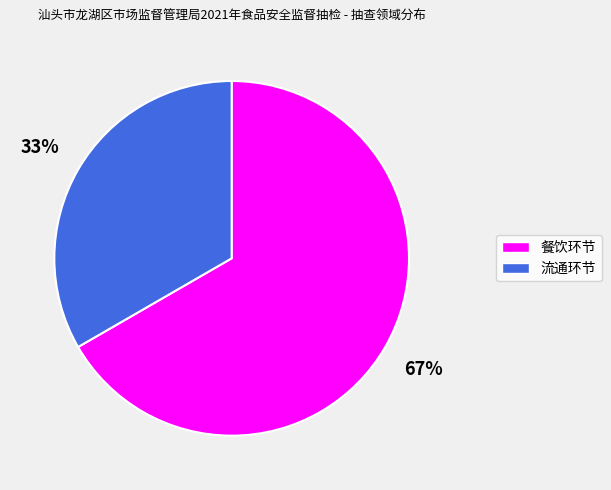

Approximately how many times larger is the value at 餐饮环节 compared to 流通环节?

2.0